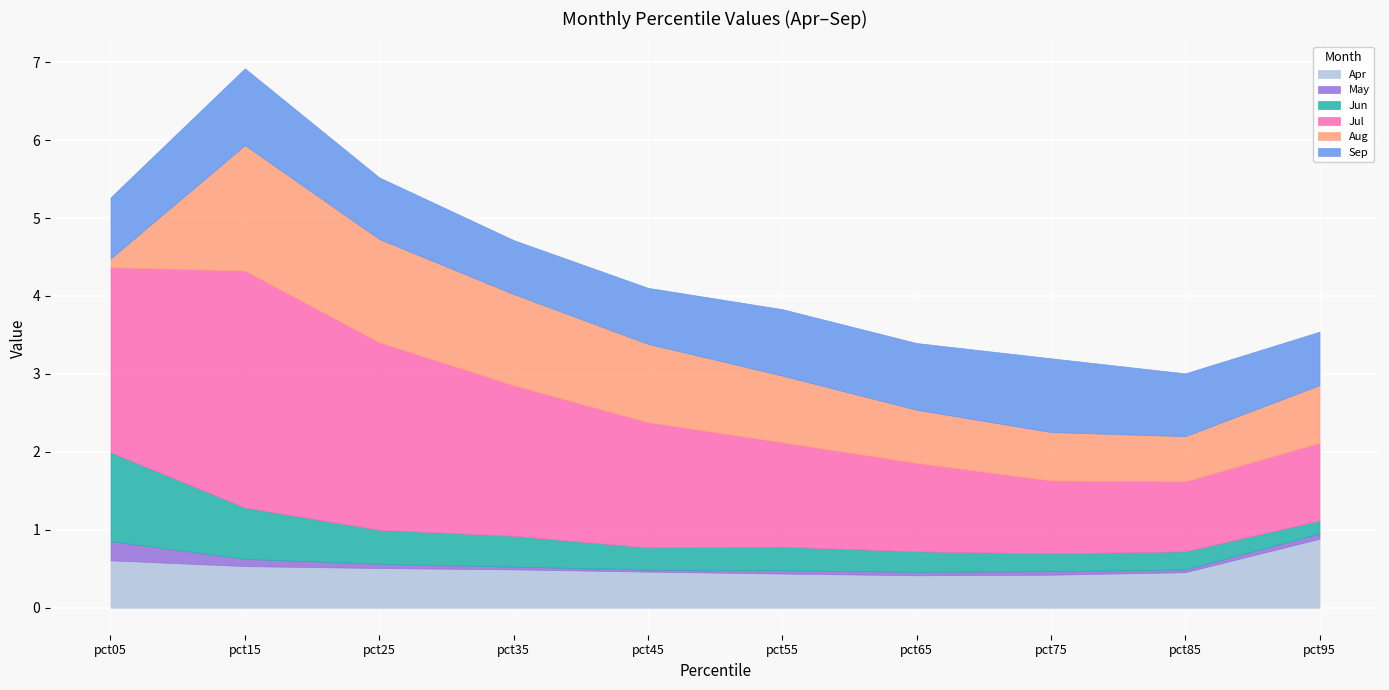

Read the May value at pct05.

0.2